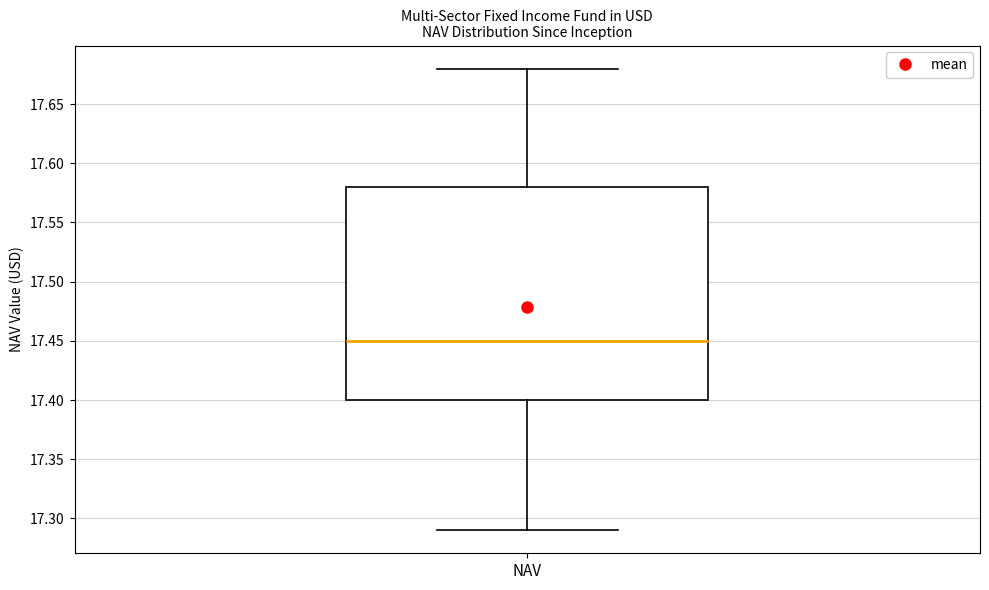

Read this box plot against the y-axis: the position of the median line, the range covered by the box, and the ends of both whiskers. The values are not printed on the chart, so give them approximately, as read against the axis.

median 17.45, box 17.40 to 17.58, whiskers 17.29 to 17.68